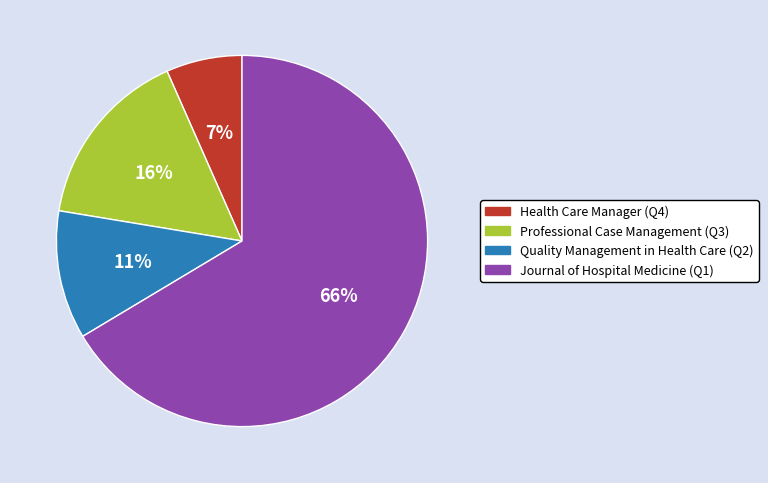

Approximately how many times larger is the value at Quality Management in Health Care (Q2) compared to Professional Case Management (Q3)?

0.7